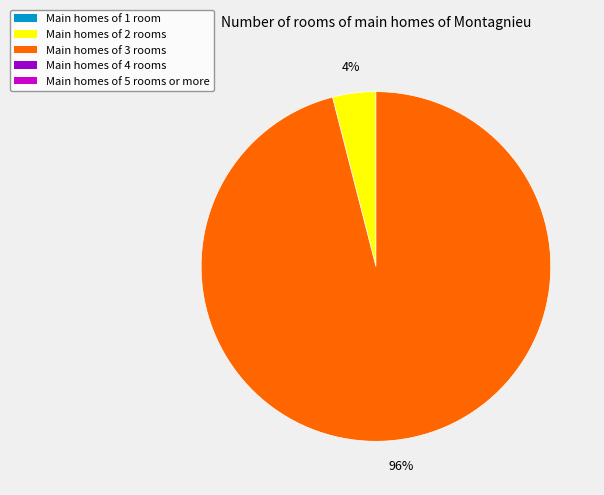

How many segments does this pie chart have?

2